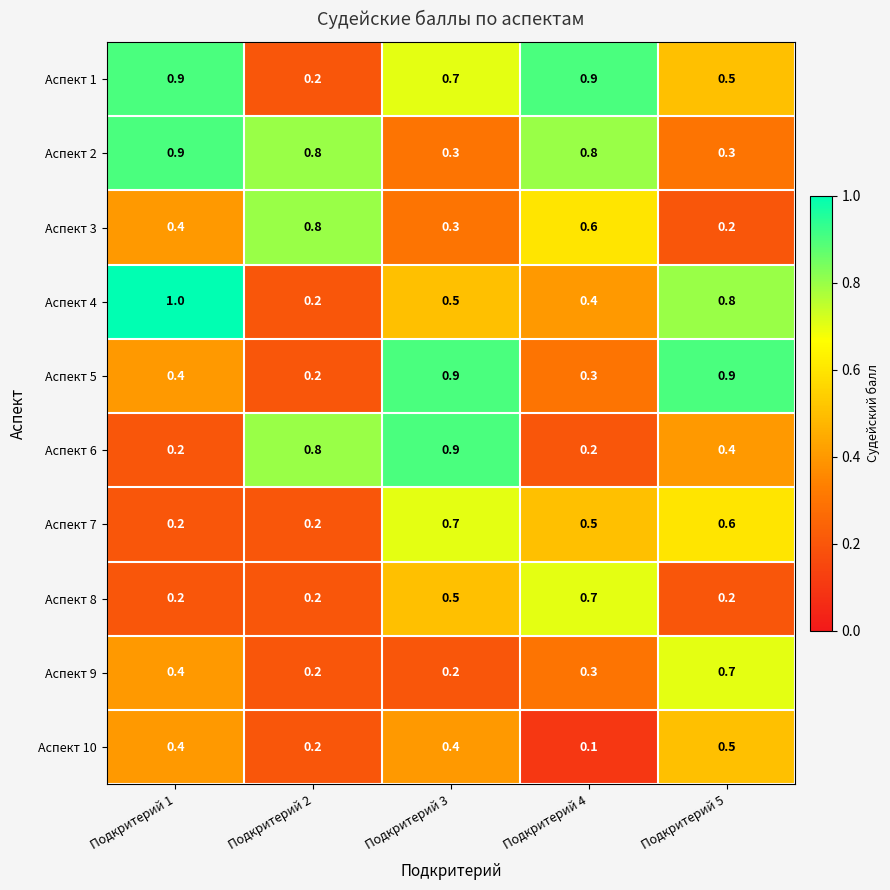

Rank the categories by Аспект 3 value from lowest to highest.

Подкритерий 5, Подкритерий 3, Подкритерий 1, Подкритерий 4, Подкритерий 2